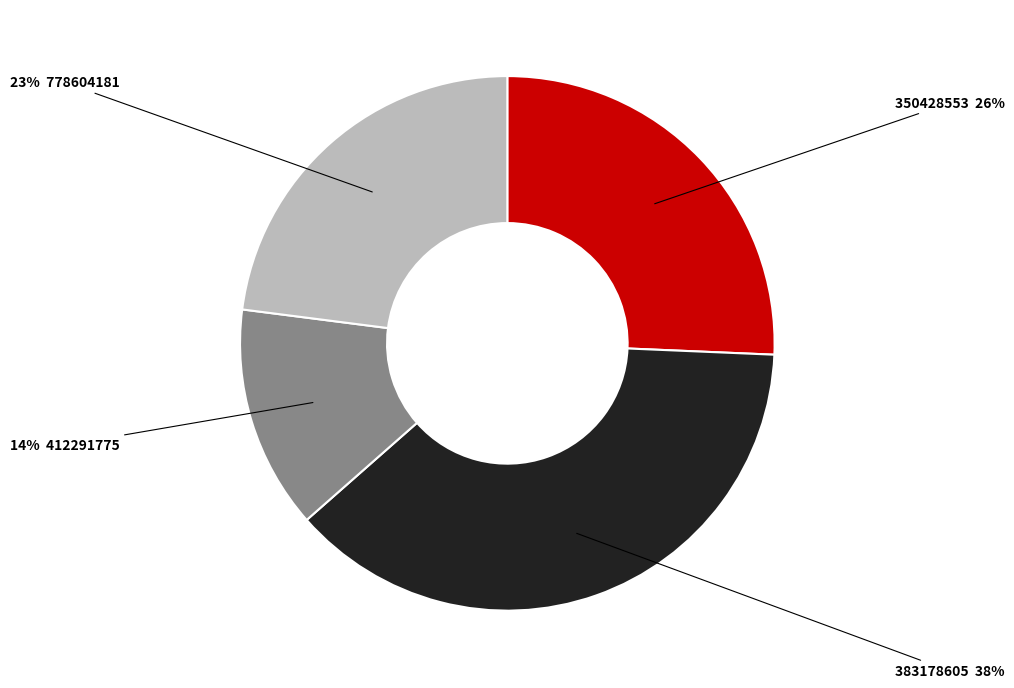

Is there a majority slice in this chart?

No